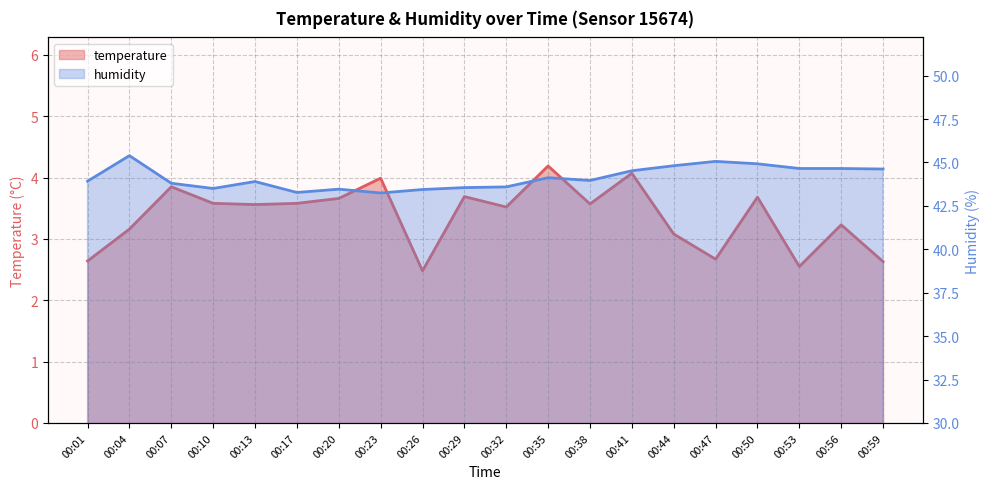

What is the difference between the second highest and minimum values in the humidity series?

1.8